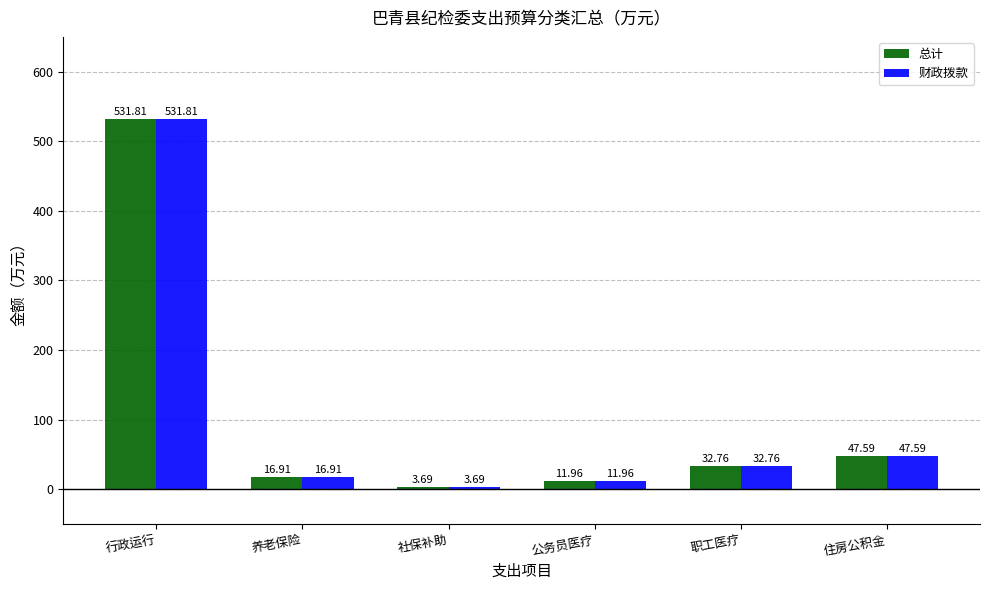

What is the value of the 财政拨款 bar at the 3rd from the left?

3.7